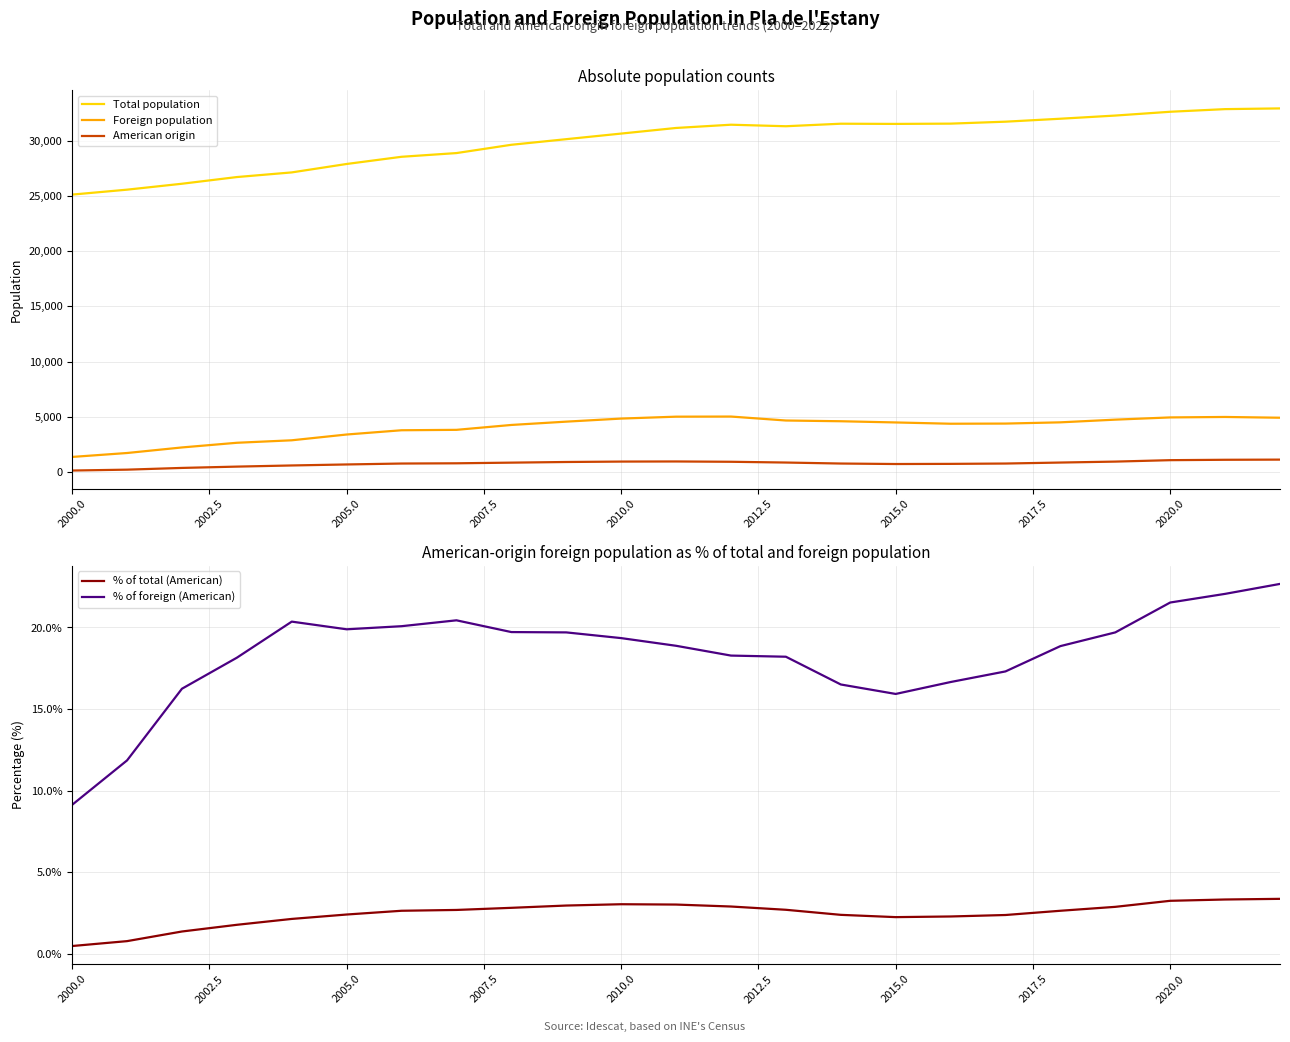

True or false: Foreign population and Total population intersect in this chart.

False